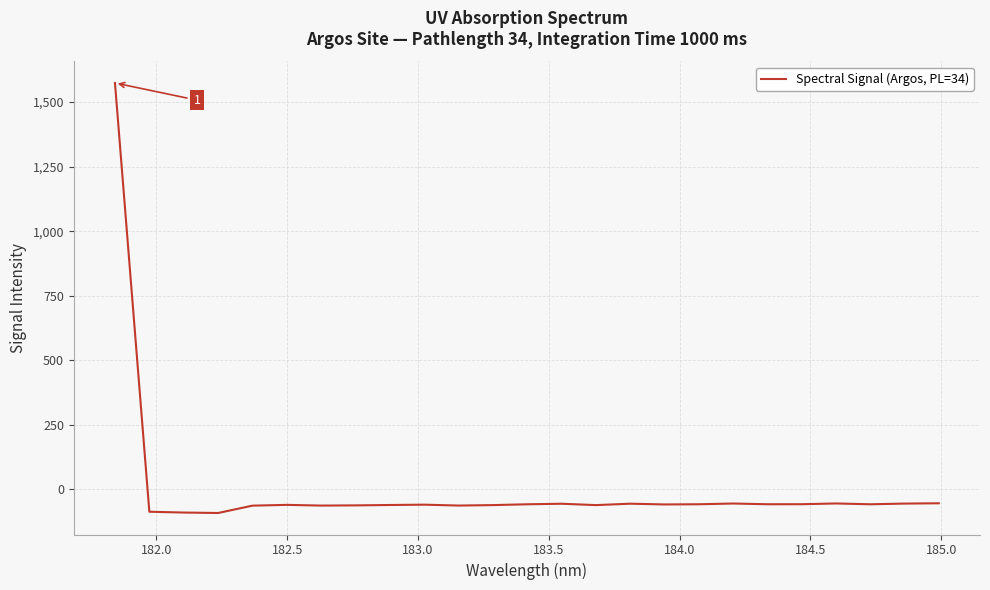

What is the minimum value shown in the chart?

-91.1